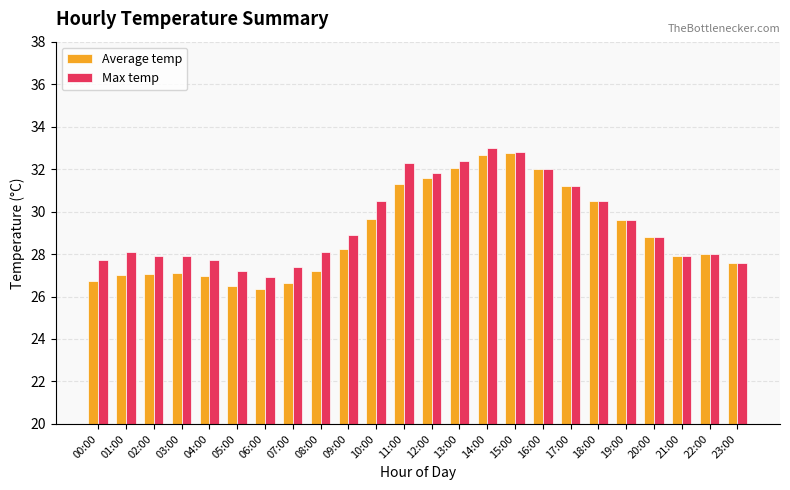

Between 04:00 and 10:00, which series saw the biggest shift?

Max temp